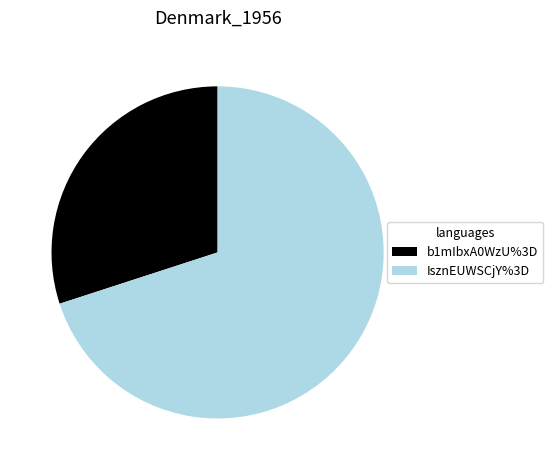

True or false: b1mIbxA0WzU%3D accounts for 30% of the total.

True